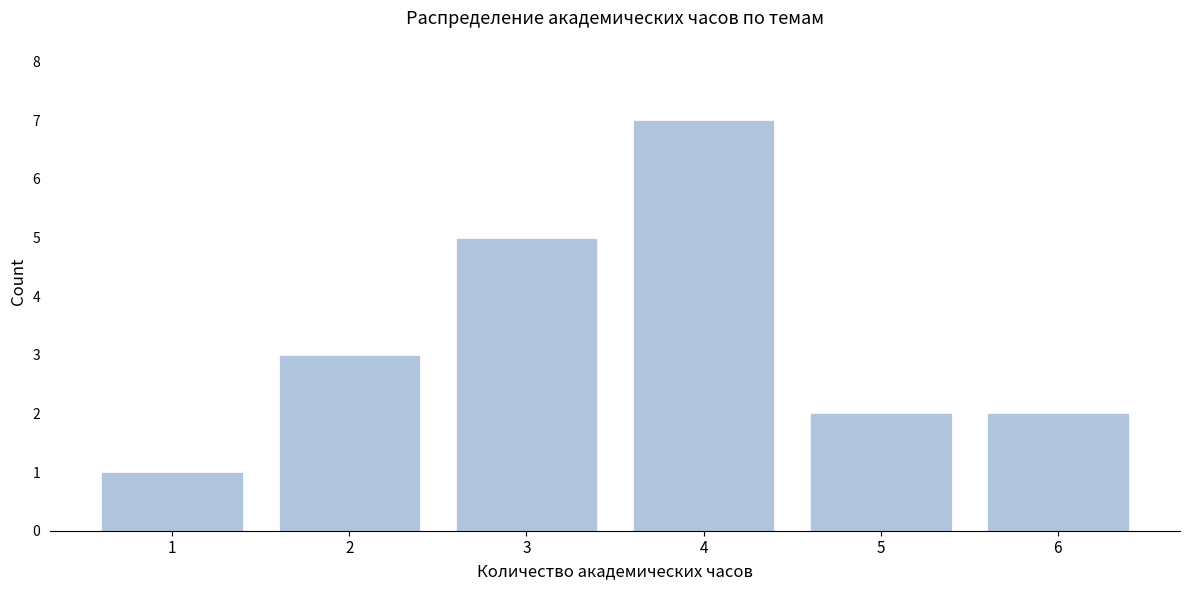

Reading right to left, extract all data points from this chart.

6=2	5=2	4=7	3=5	2=3	1=1